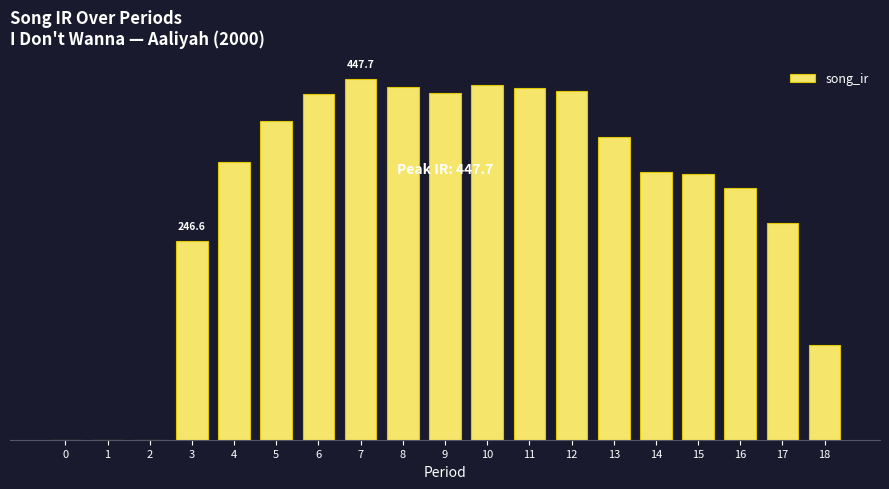

Are the bars horizontal?

No